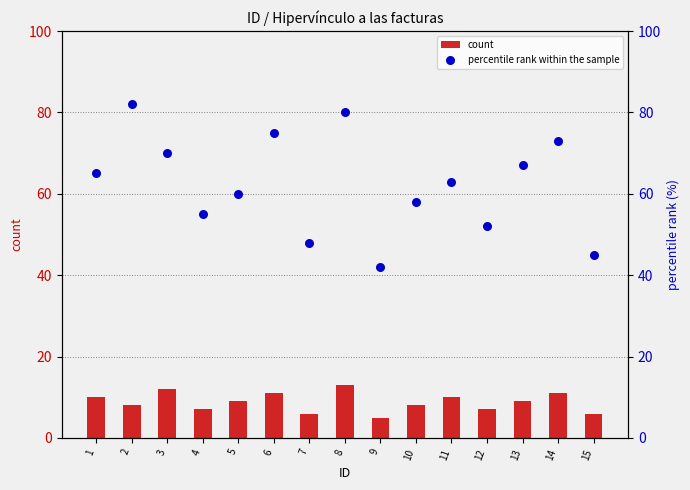

Which series reaches the maximum Y coordinate?

percentile rank within the sample